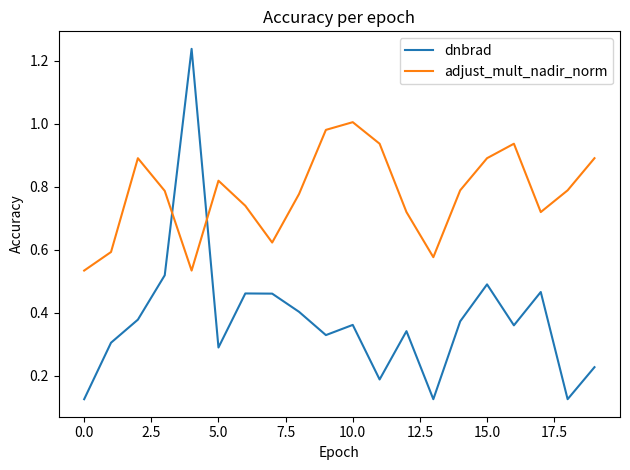

True or false: adjust_mult_nadir_norm and dnbrad intersect in this chart.

True